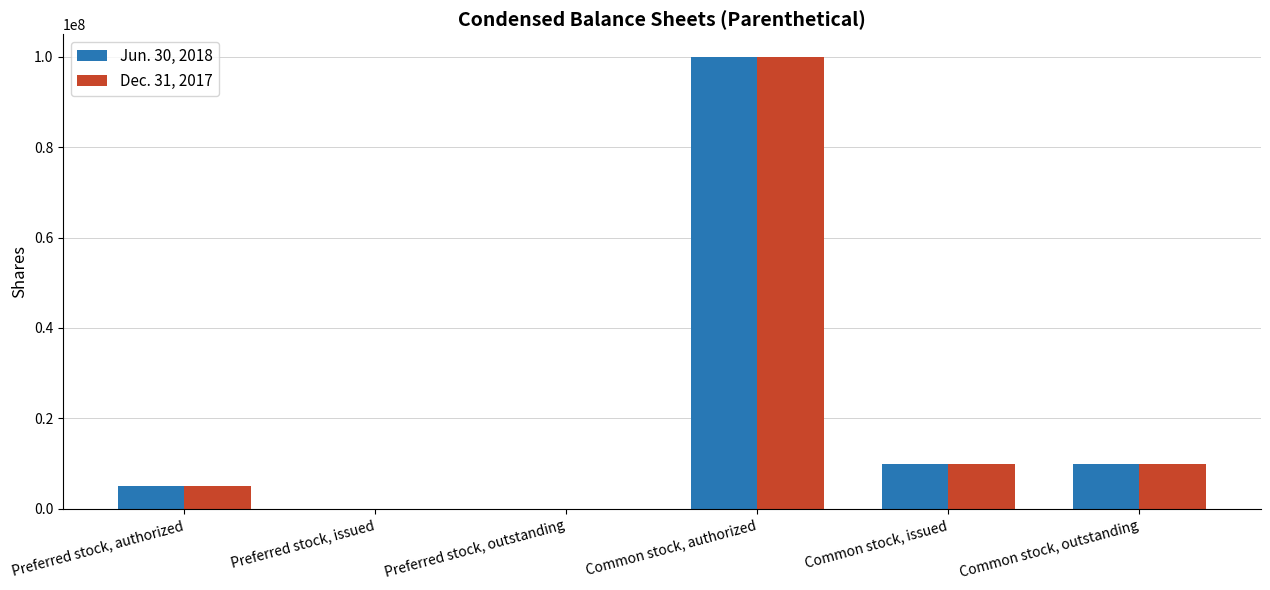

At which category is the sum across all series the highest?

Common stock, authorized